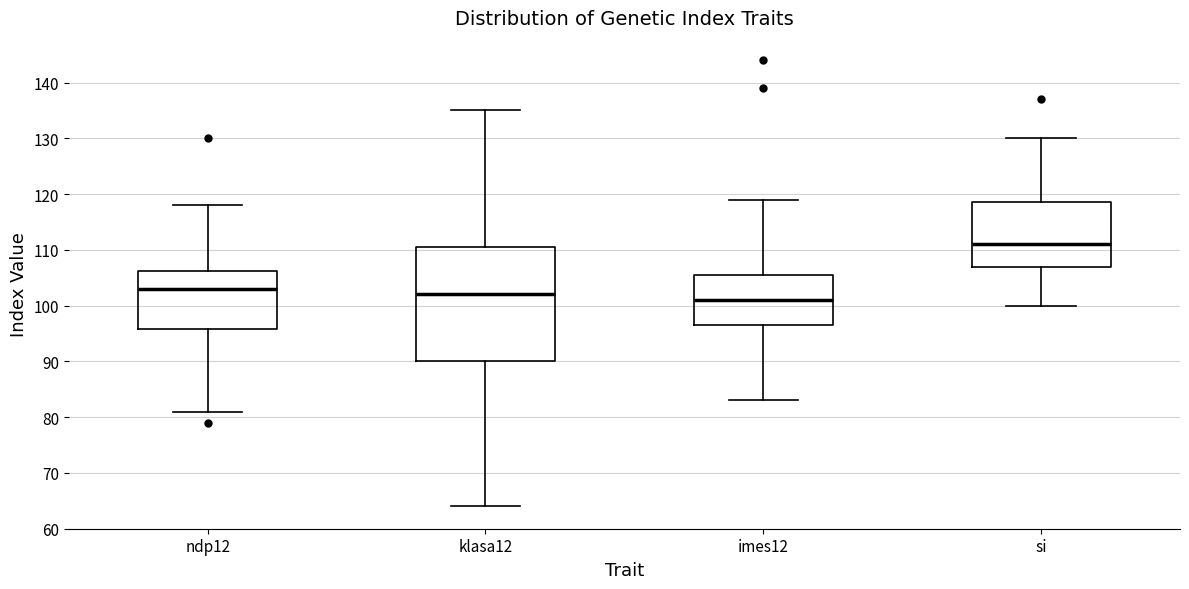

Reading left to right, read every box against the y-axis: the position of its median line, the range the box covers, and the ends of its whiskers. The values are not printed on the chart, so give them approximately, as read against the axis.

ndp12: median 103, box 96 to 106, whiskers 81 to 118
klasa12: median 102, box 90 to 111, whiskers 64 to 135
imes12: median 101, box 97 to 106, whiskers 83 to 119
si: median 111, box 107 to 119, whiskers 100 to 130